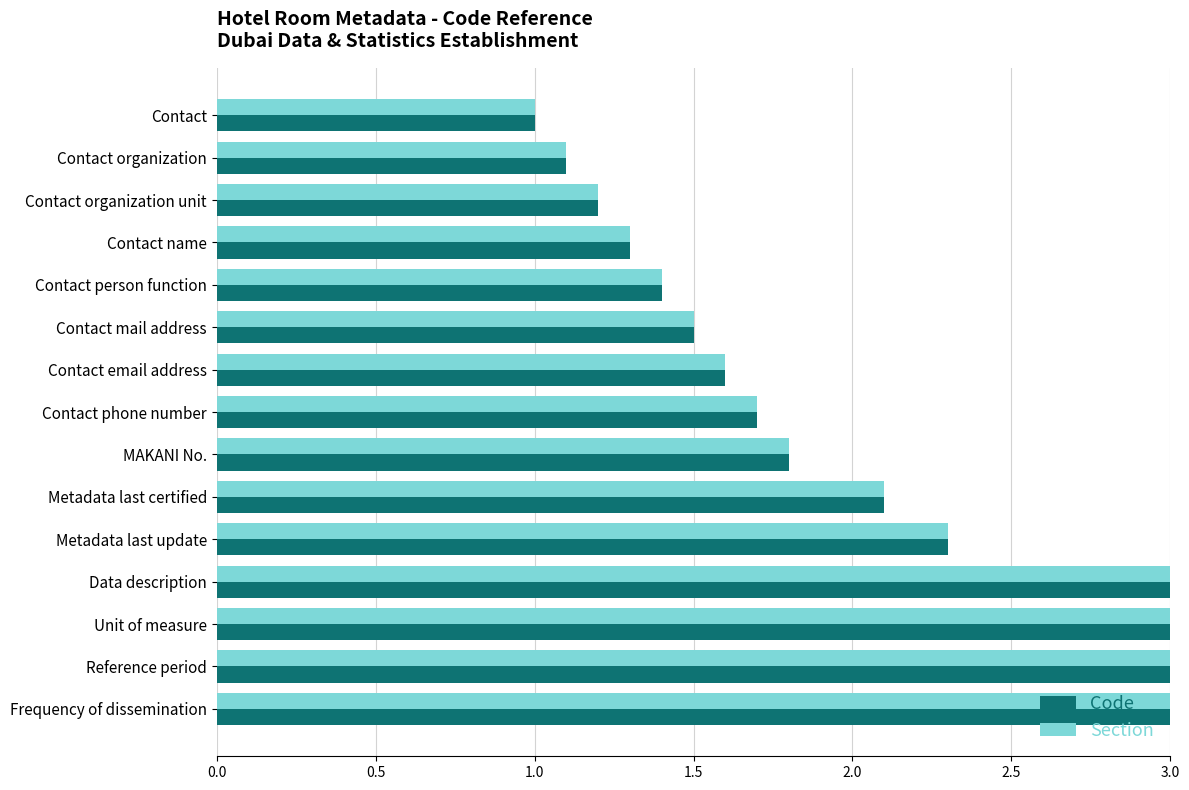

How many bars are there in each group?

2